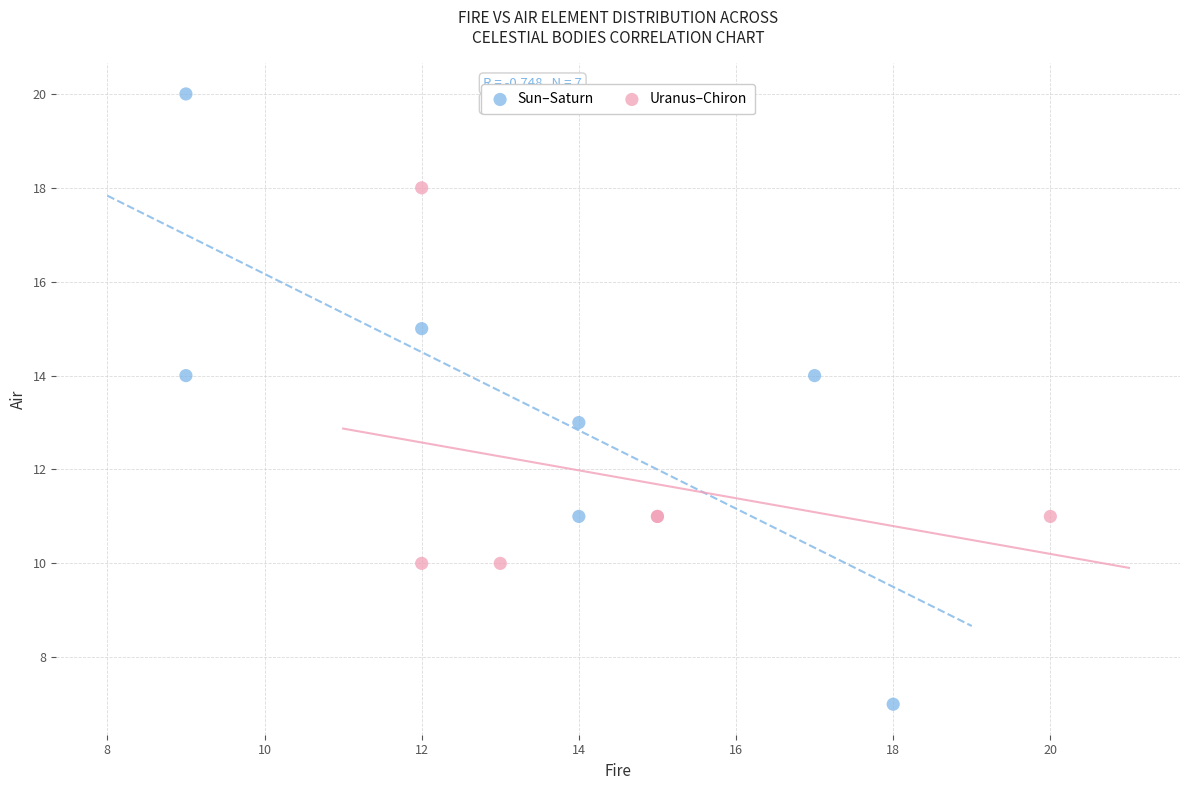

Which series reaches the maximum Y coordinate?

Sun–Saturn